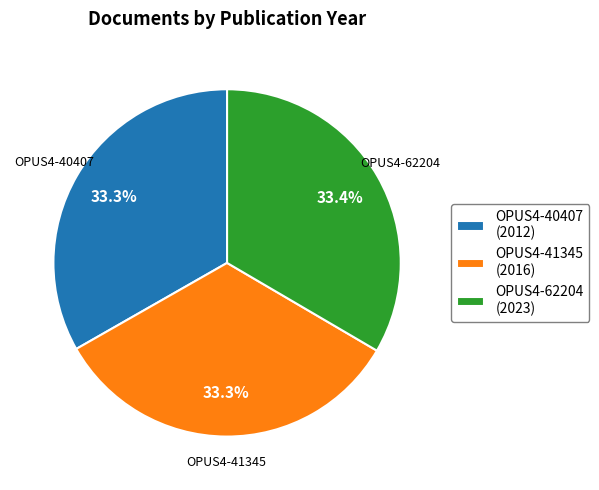

True or false: OPUS4-40407 accounts for 33% of the total.

True